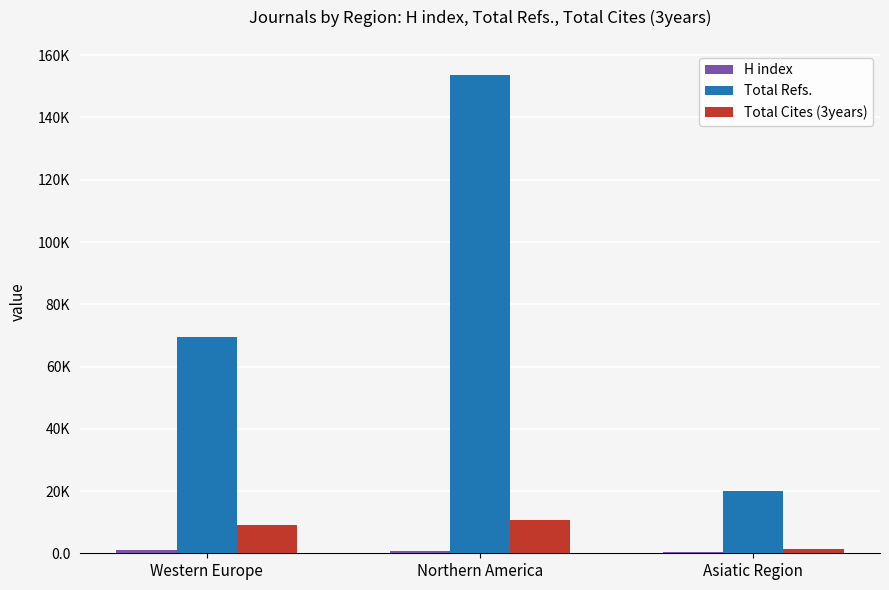

What is the label of the 3rd bar from the left?

Asiatic Region